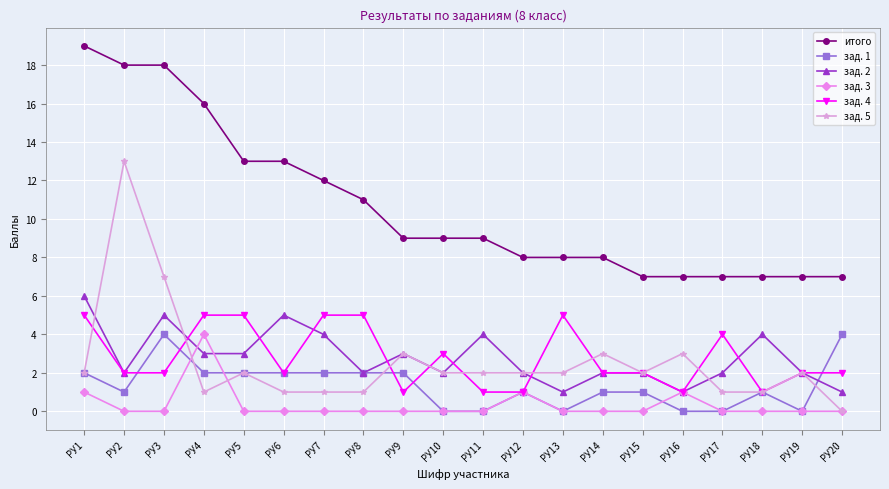

What is the value of the итого point at the 14th from the left?

8